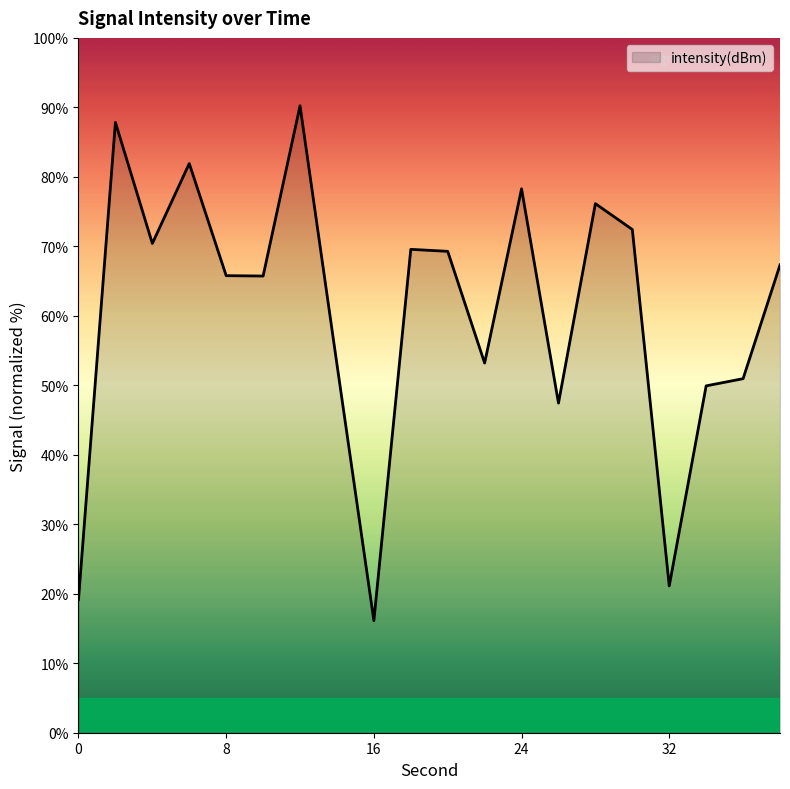

What is the difference between the maximum and minimum values?

74.1